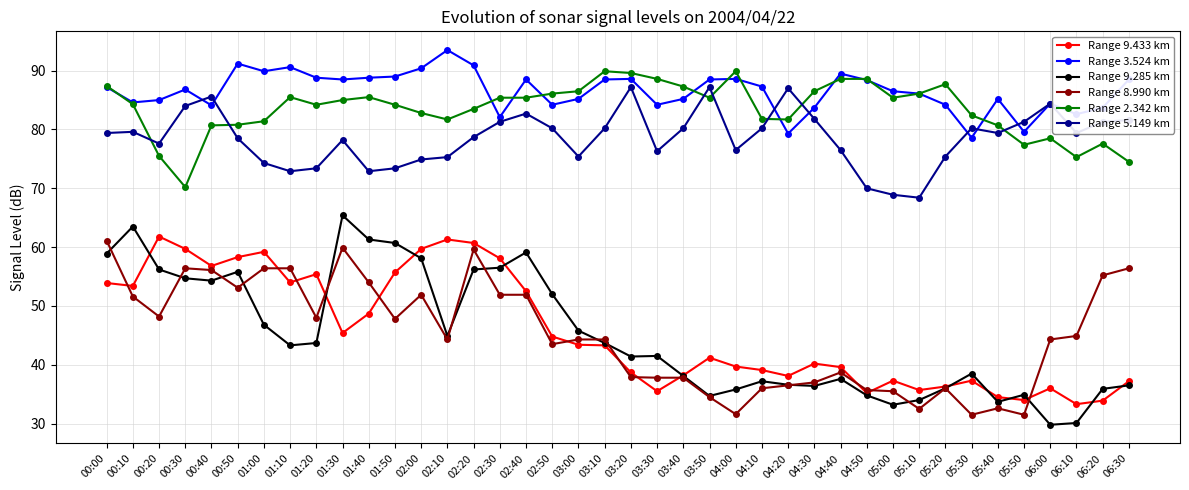

At 06:10, list the series in order from smallest to largest.

Range 9.285 km, Range 9.433 km, Range 8.990 km, Range 2.342 km, Range 5.149 km, Range 3.524 km